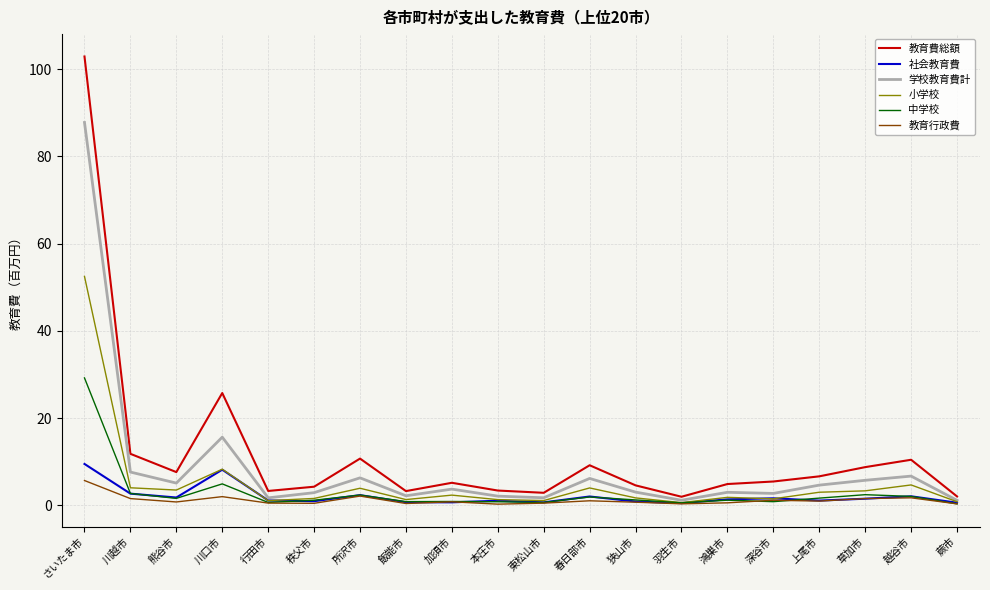

At which category does 教育行政費 reach its first local peak?

川口市